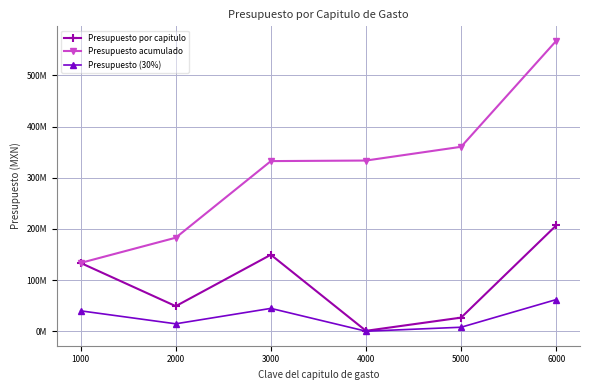

What is the maximum value for Presupuesto acumulado?

567427950.1